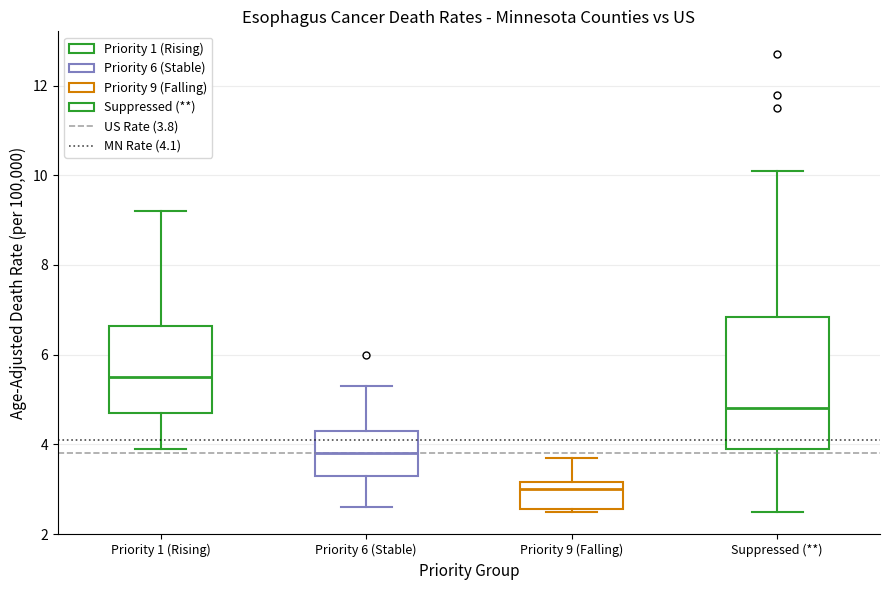

Which box has the lowest median line?

Priority 9 (Falling)